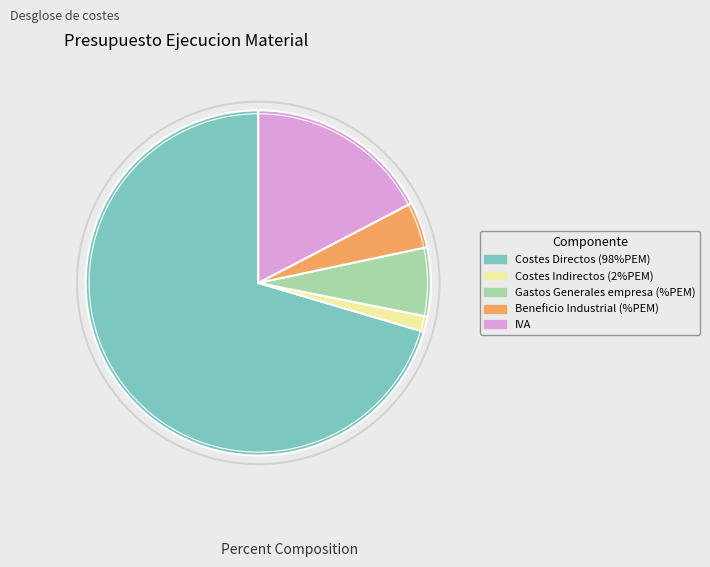

Which slice is the largest?

Costes Directos (98%PEM)